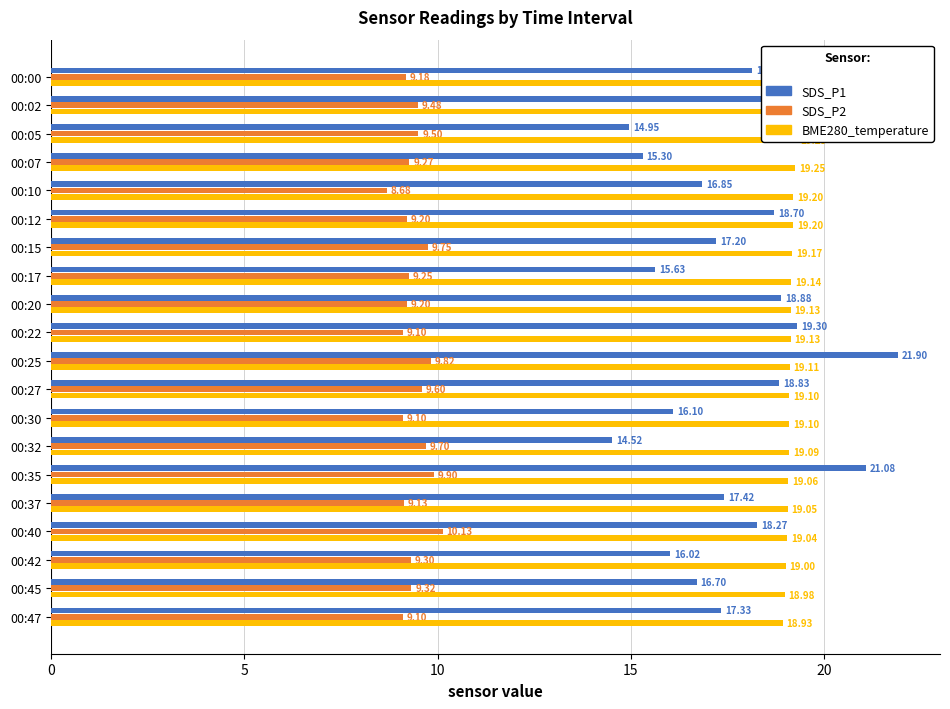

Rank the series by their maximum value, from highest to lowest.

SDS_P1, BME280_temperature, SDS_P2